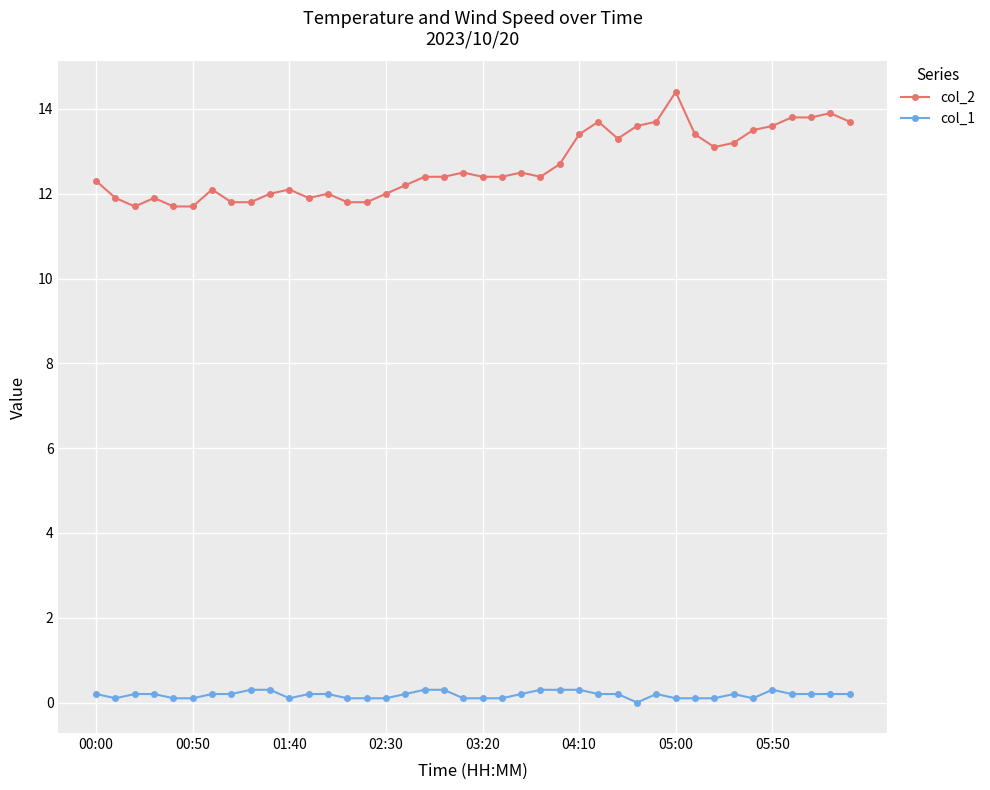

At how many categories does at least one series exceed 8?

40